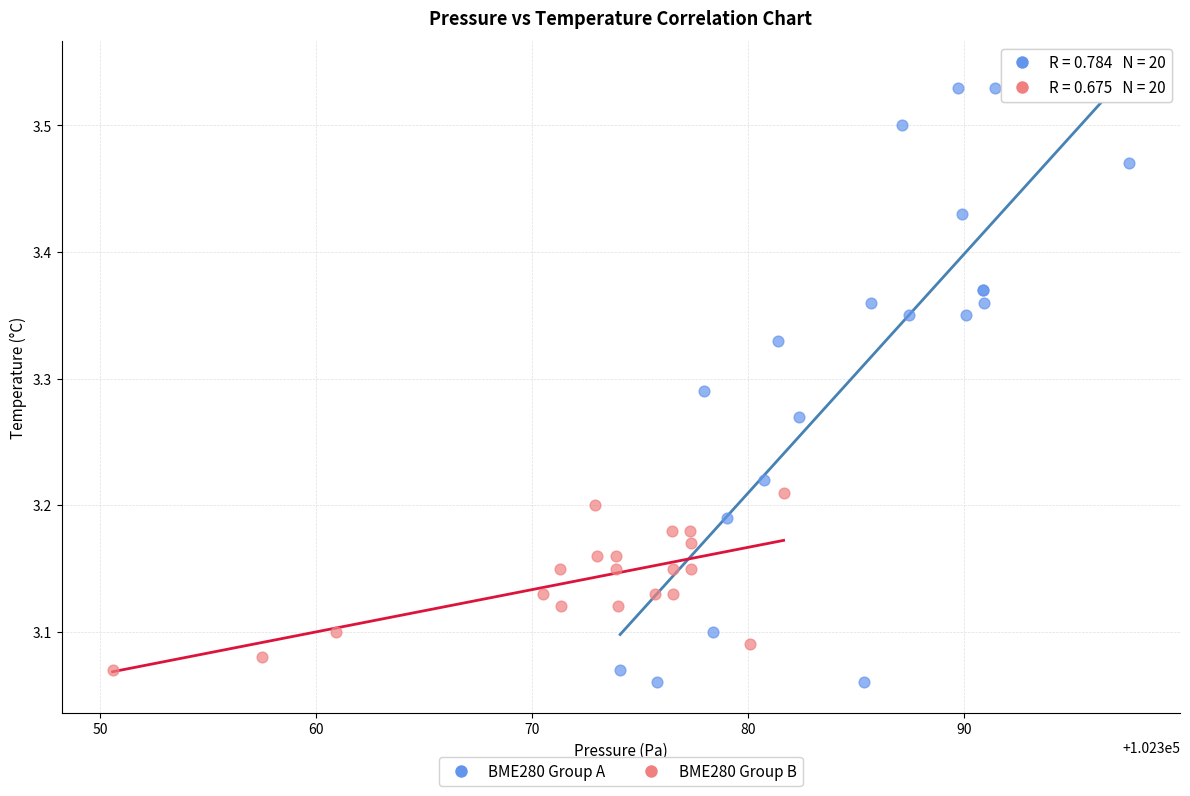

Which series has the largest Y range (max minus min)?

BME280 Group A